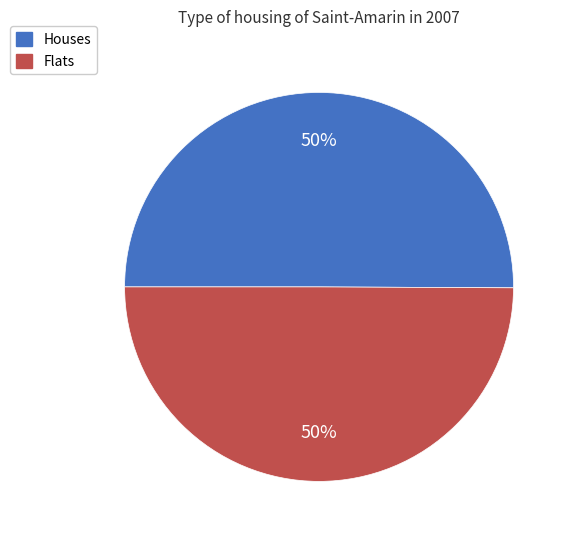

True or false: Houses accounts for 45% of the total.

False